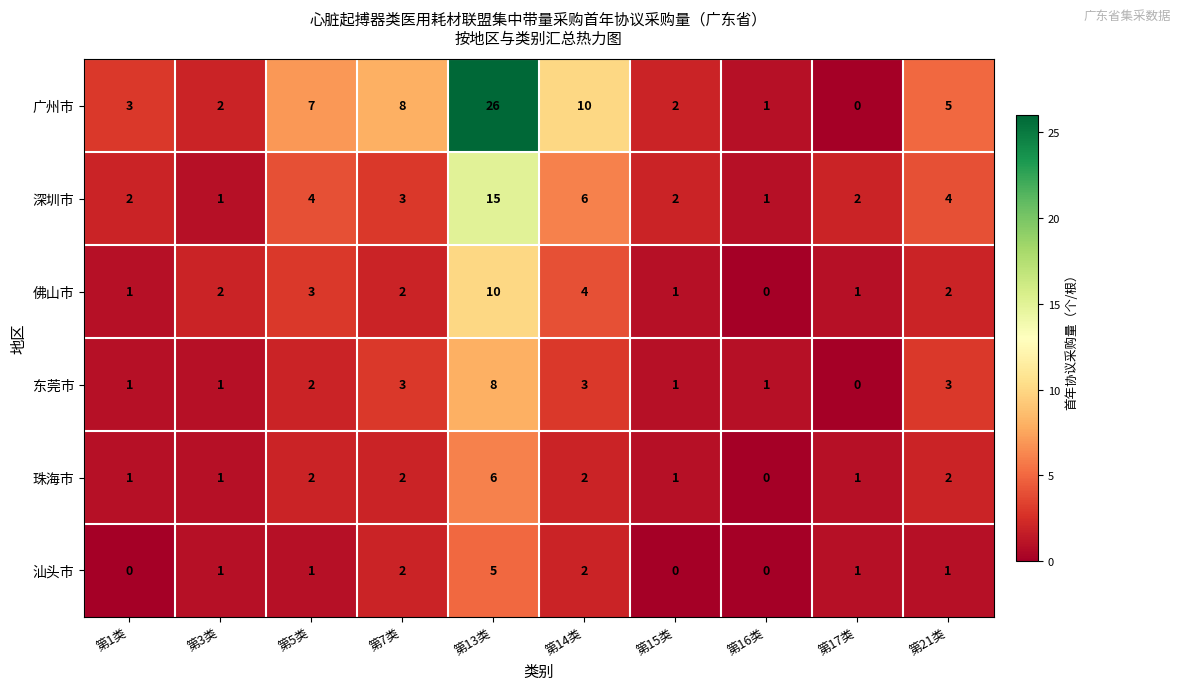

List the series in order of their peak value, lowest first.

汕头市, 珠海市, 东莞市, 佛山市, 深圳市, 广州市